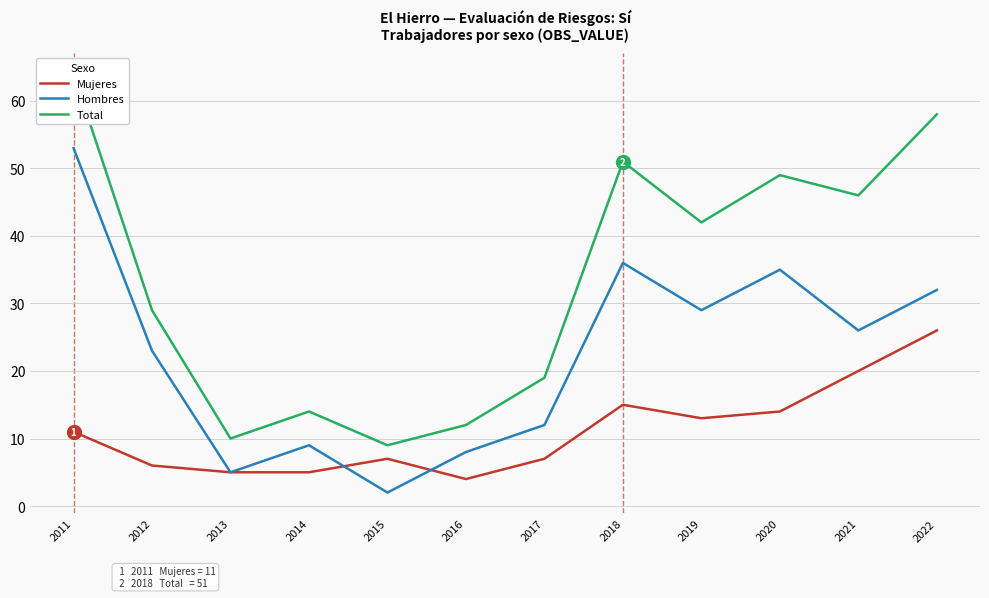

Which series has the widest spread of values?

Total